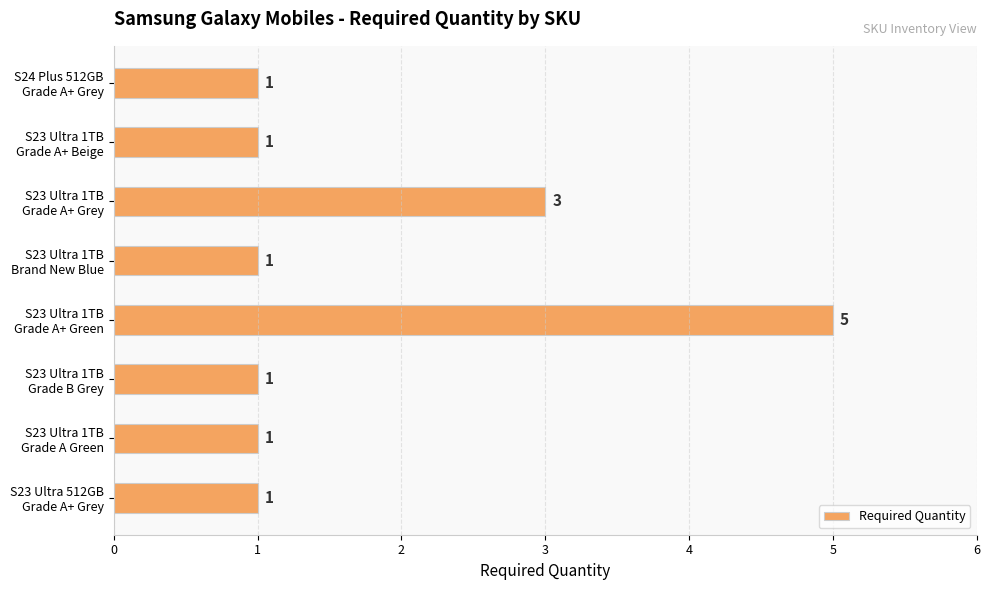

What is the maximum value shown in the chart?

5